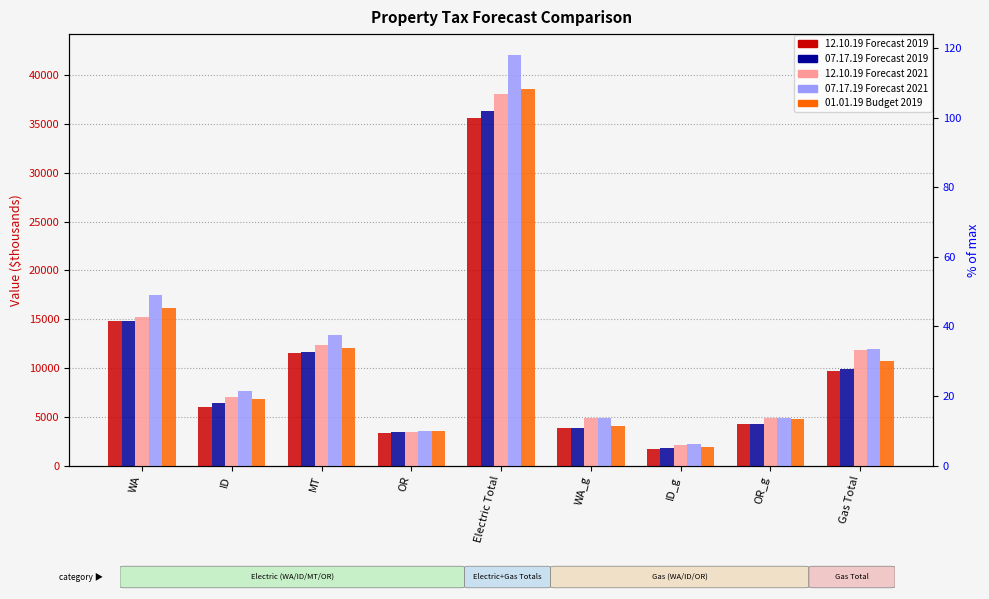

What is the difference between the second highest and second lowest values in the 12.10.19 Forecast 2021 series?

11854.7